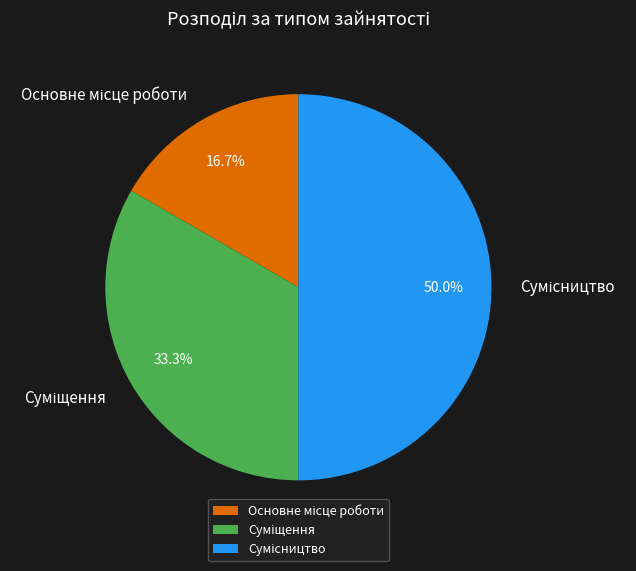

How many segments does this pie chart have?

3